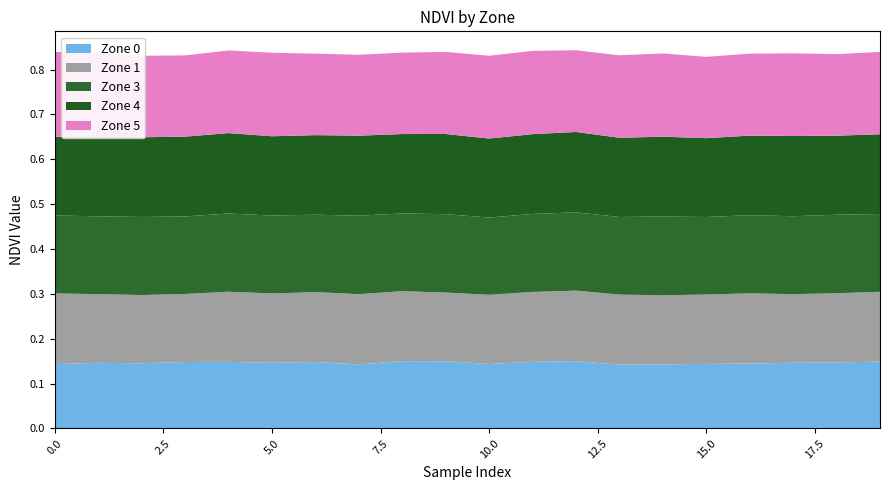

Reading left to right, what are all the values shown in this chart?

Zone 0: 0.1	0.1	0.1	0.1	0.1	0.1	0.1	0.1	0.1	0.1	0.1	0.1	0.1	0.1	0.1	0.1	0.1	0.1	0.1	0.1
Zone 1: 0.2	0.2	0.2	0.2	0.2	0.2	0.2	0.2	0.2	0.2	0.2	0.2	0.2	0.2	0.2	0.2	0.2	0.2	0.2	0.2
Zone 3: 0.2	0.2	0.2	0.2	0.2	0.2	0.2	0.2	0.2	0.2	0.2	0.2	0.2	0.2	0.2	0.2	0.2	0.2	0.2	0.2
Zone 4: 0.2	0.2	0.2	0.2	0.2	0.2	0.2	0.2	0.2	0.2	0.2	0.2	0.2	0.2	0.2	0.2	0.2	0.2	0.2	0.2
Zone 5: 0.2	0.2	0.2	0.2	0.2	0.2	0.2	0.2	0.2	0.2	0.2	0.2	0.2	0.2	0.2	0.2	0.2	0.2	0.2	0.2